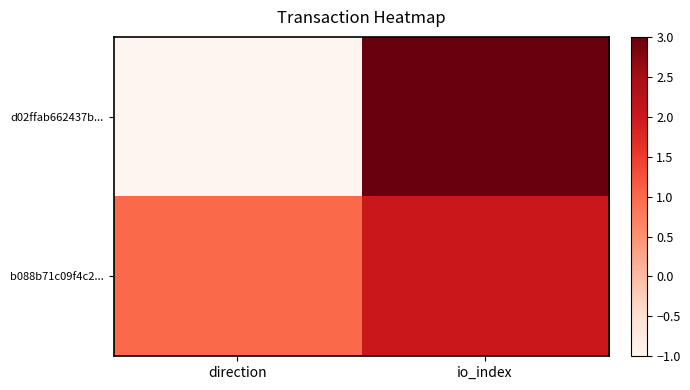

List the series in order of their peak value, highest first.

d02ffab662437b..., b088b71c09f4c2...